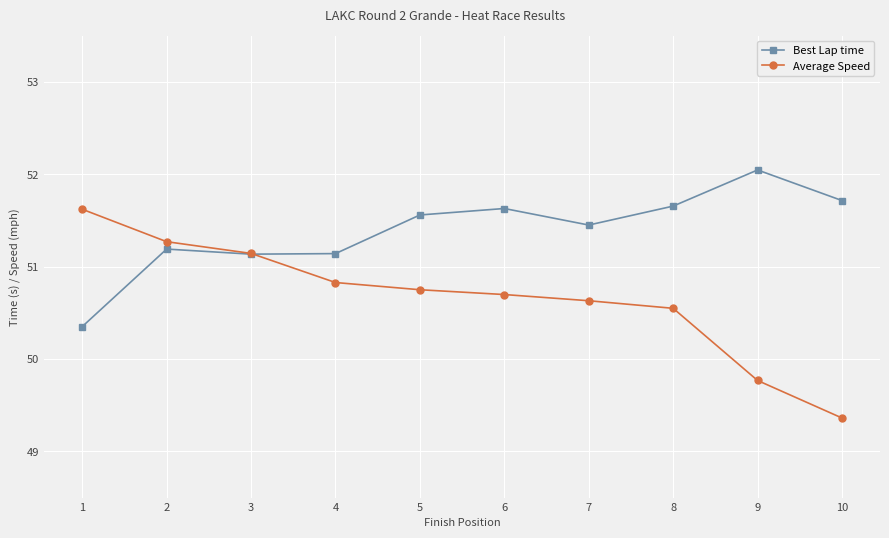

List the labels in order of Average Speed value, smallest first.

10, 9, 8, 7, 6, 5, 4, 3, 2, 1